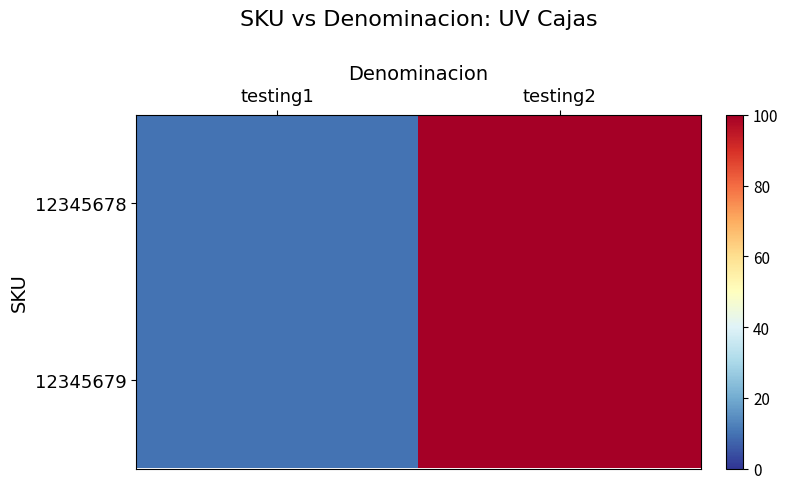

At which category is the sum across all series the highest?

testing2